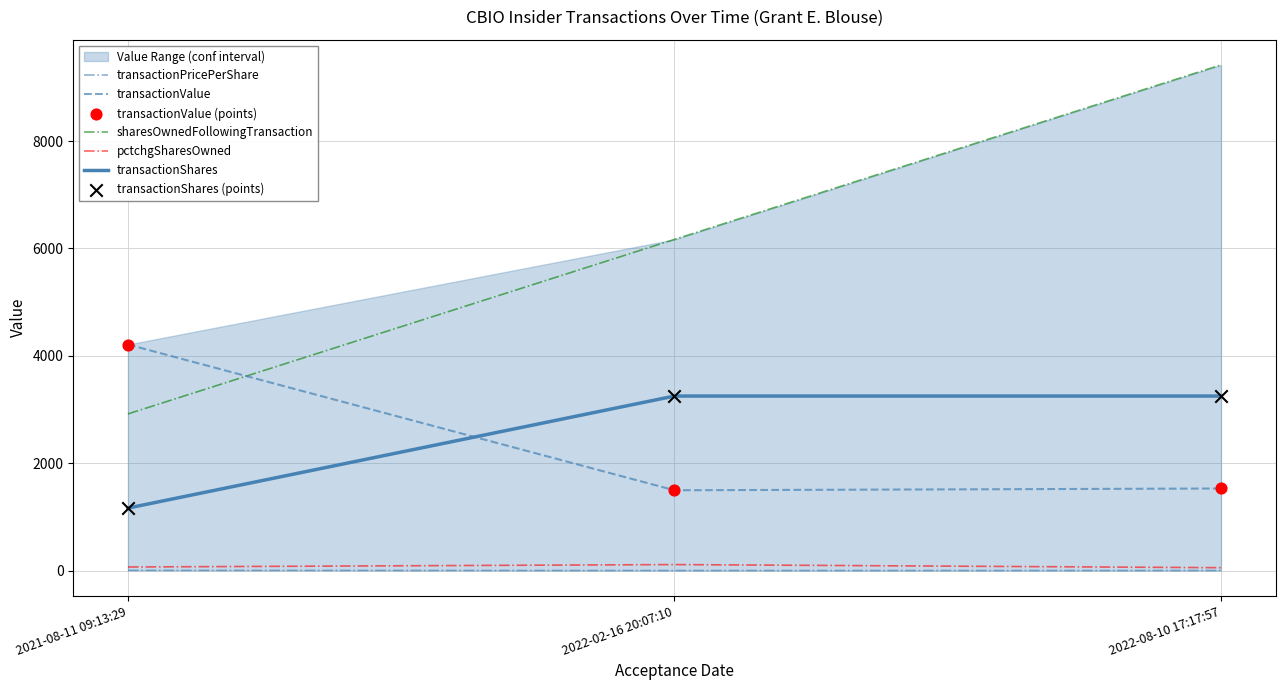

Which series reaches the maximum Y coordinate?

sharesOwnedFollowingTransaction